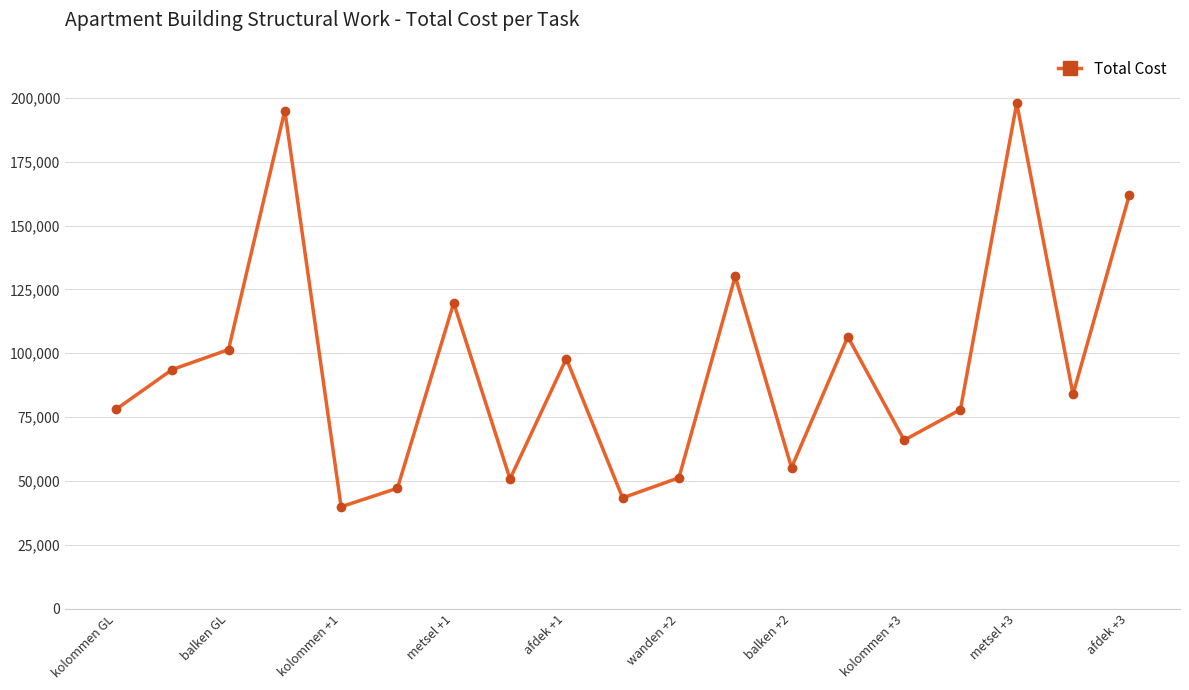

What is the smallest value displayed?

39905.0